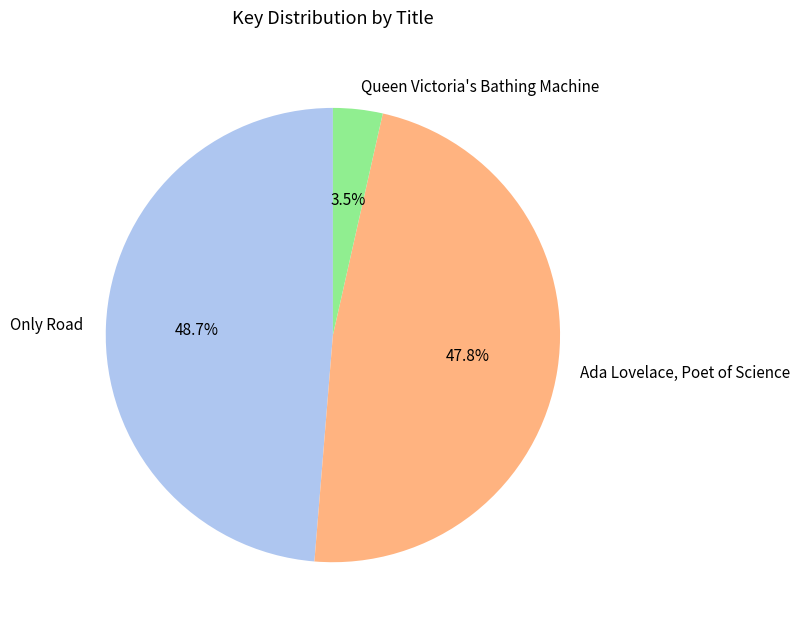

The Only Road slice represents 49% of the pie. True or false?

True